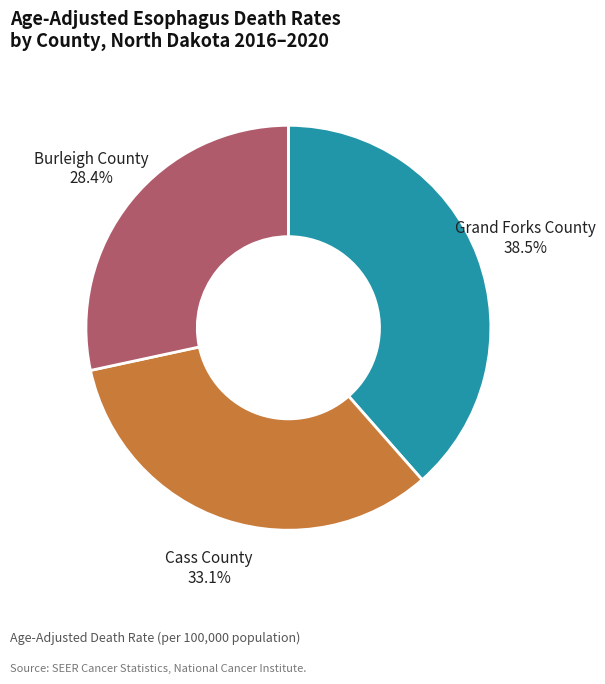

What is the total percentage of Grand Forks County and Burleigh County?

66.9%